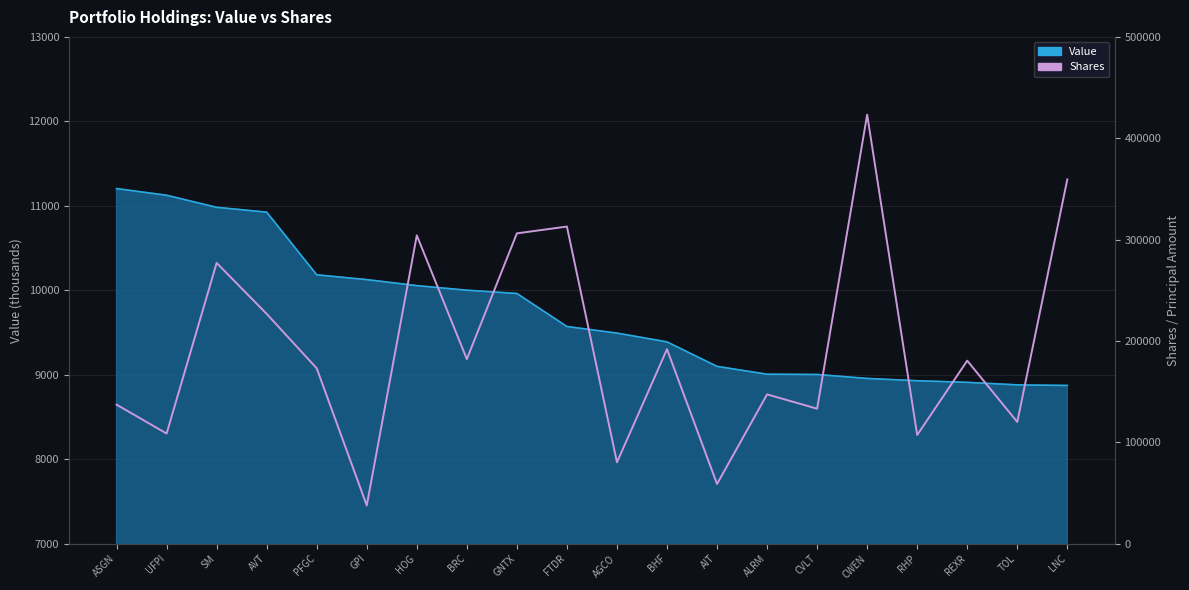

How many interior local valleys (lower than both neighbors) does the data have?

8